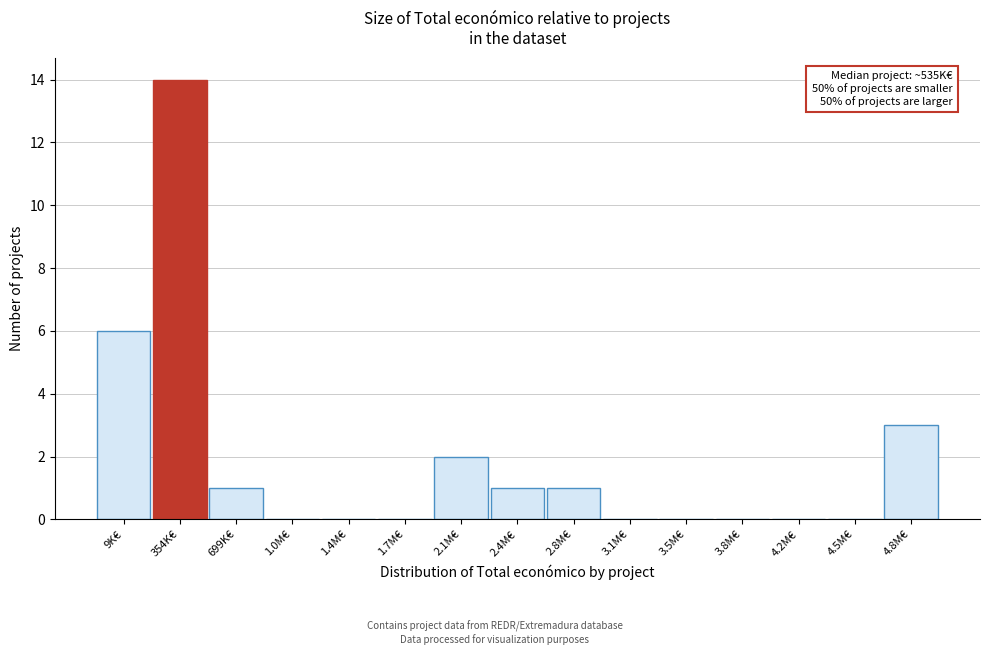

Reading left to right, extract all data points from this chart.

9K€=6	354K€=14	699K€=1	1.0M€=0	1.4M€=0	1.7M€=0	2.1M€=2	2.4M€=1	2.8M€=1	3.1M€=0	3.5M€=0	3.8M€=0	4.2M€=0	4.5M€=0	4.8M€=3